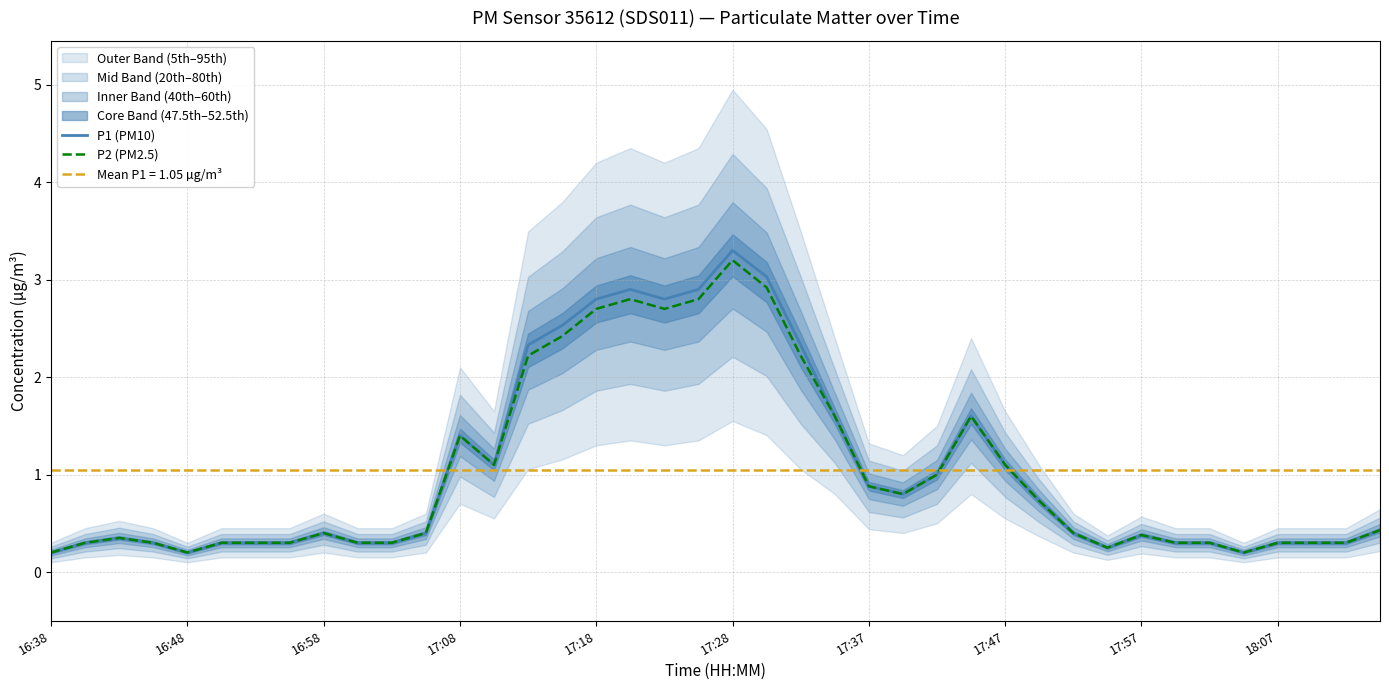

What is the sum of all P2 (PM2.5) values?

41.0